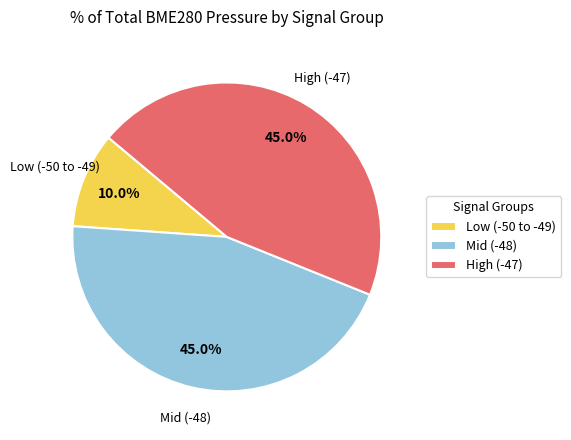

What is the smallest slice in the pie chart?

Low (-50 to -49)